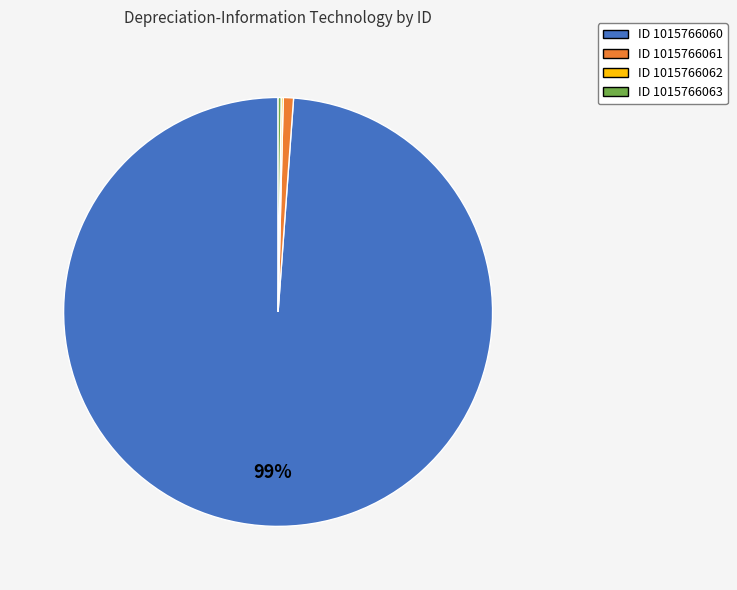

To the nearest percent, what is the average slice percentage?

25%